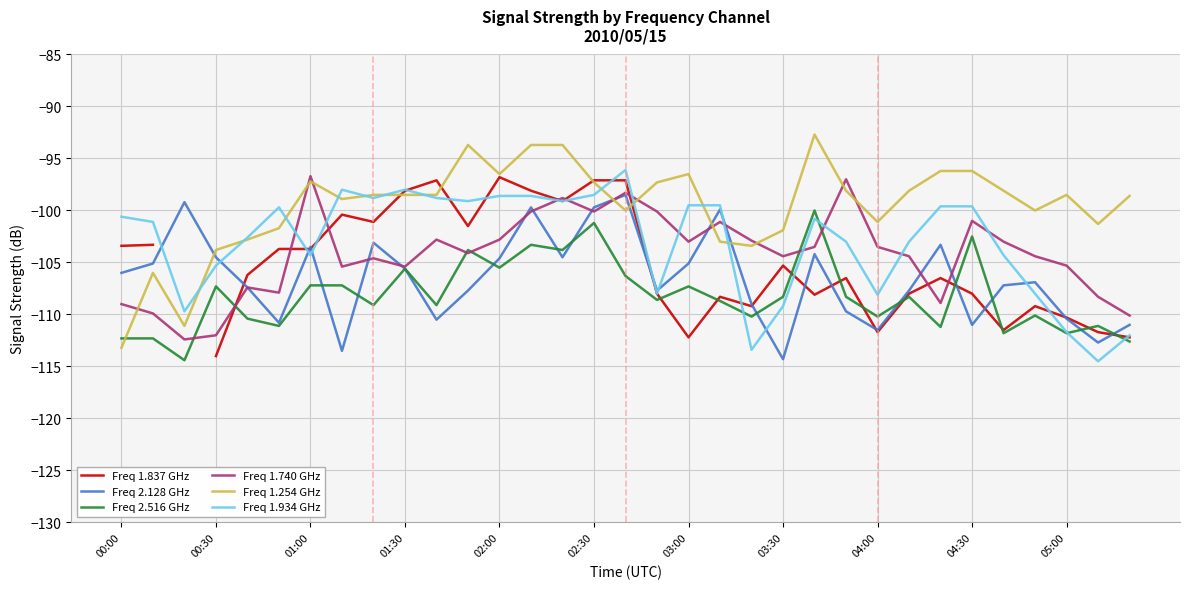

Which series ends up on top after the final intersection of Freq 2.128 GHz and Freq 1.254 GHz?

Freq 1.254 GHz